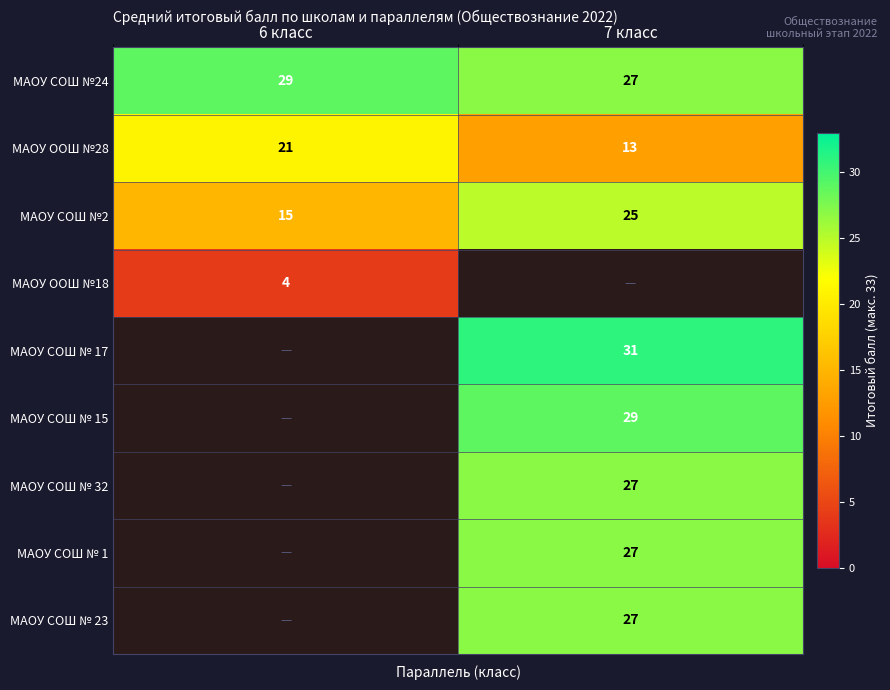

At which category does the chart reach its peak across all series?

7 класс